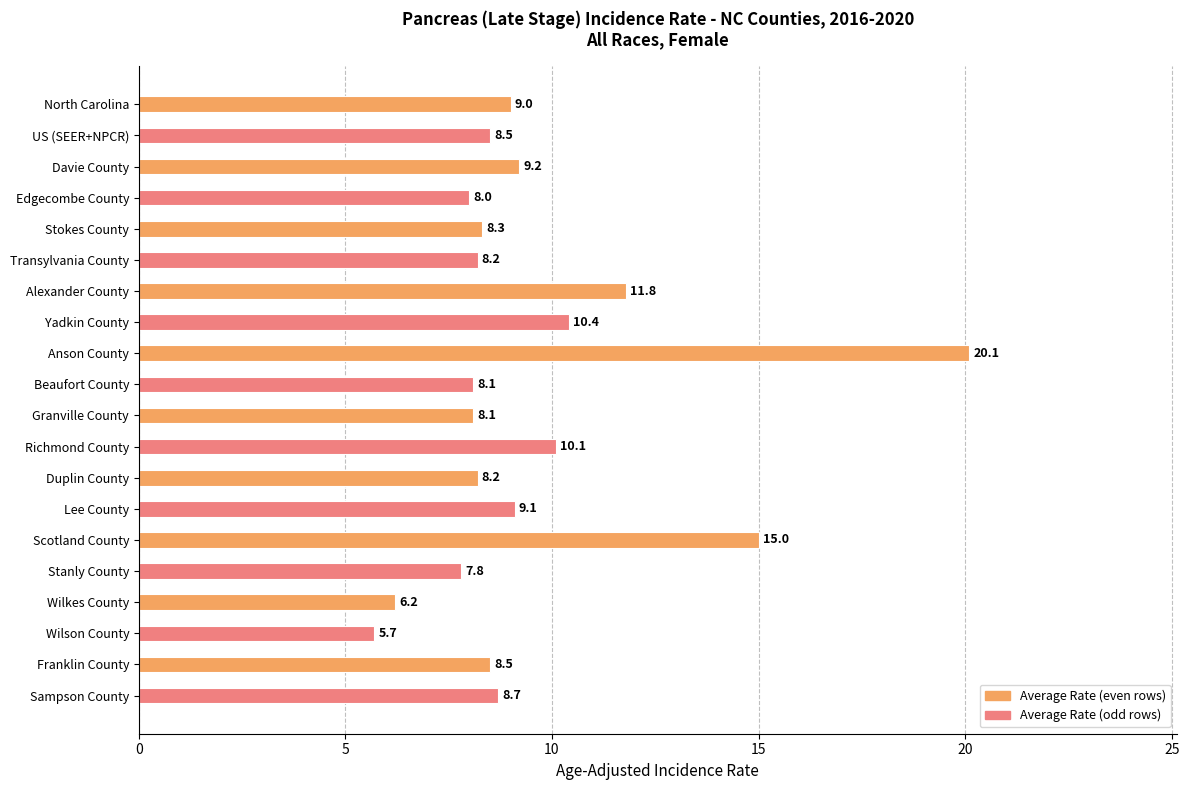

Reading top to bottom, extract all data points from this chart.

North Carolina=9.0	US (SEER+NPCR)=8.5	Davie County=9.2	Edgecombe County=8.0	Stokes County=8.3	Transylvania County=8.2	Alexander County=11.8	Yadkin County=10.4	Anson County=20.1	Beaufort County=8.1	Granville County=8.1	Richmond County=10.1	Duplin County=8.2	Lee County=9.1	Scotland County=15.0	Stanly County=7.8	Wilkes County=6.2	Wilson County=5.7	Franklin County=8.5	Sampson County=8.7